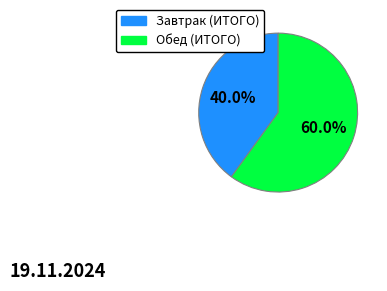

True or false: Завтрак (ИТОГО) accounts for 40% of the total.

True